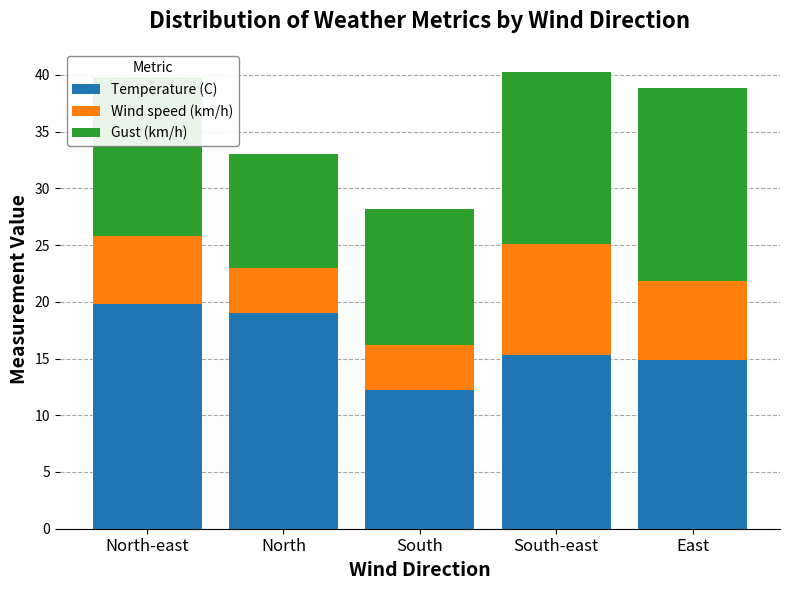

What is the difference between the Temperature (C) values at South-east and East?

0.4